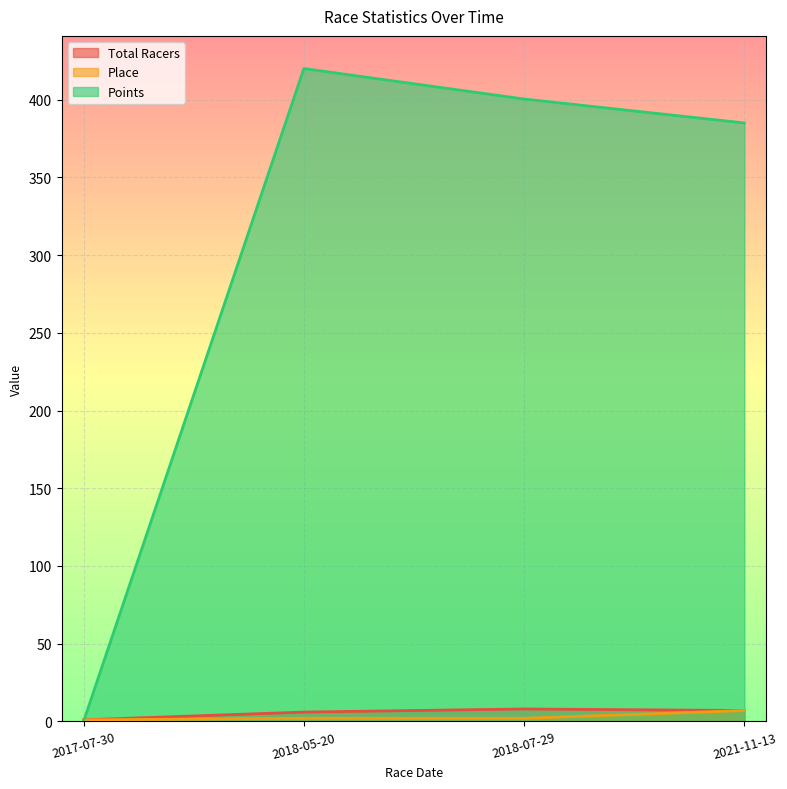

Which category has the highest value in the Total Racers series?

2018-07-29